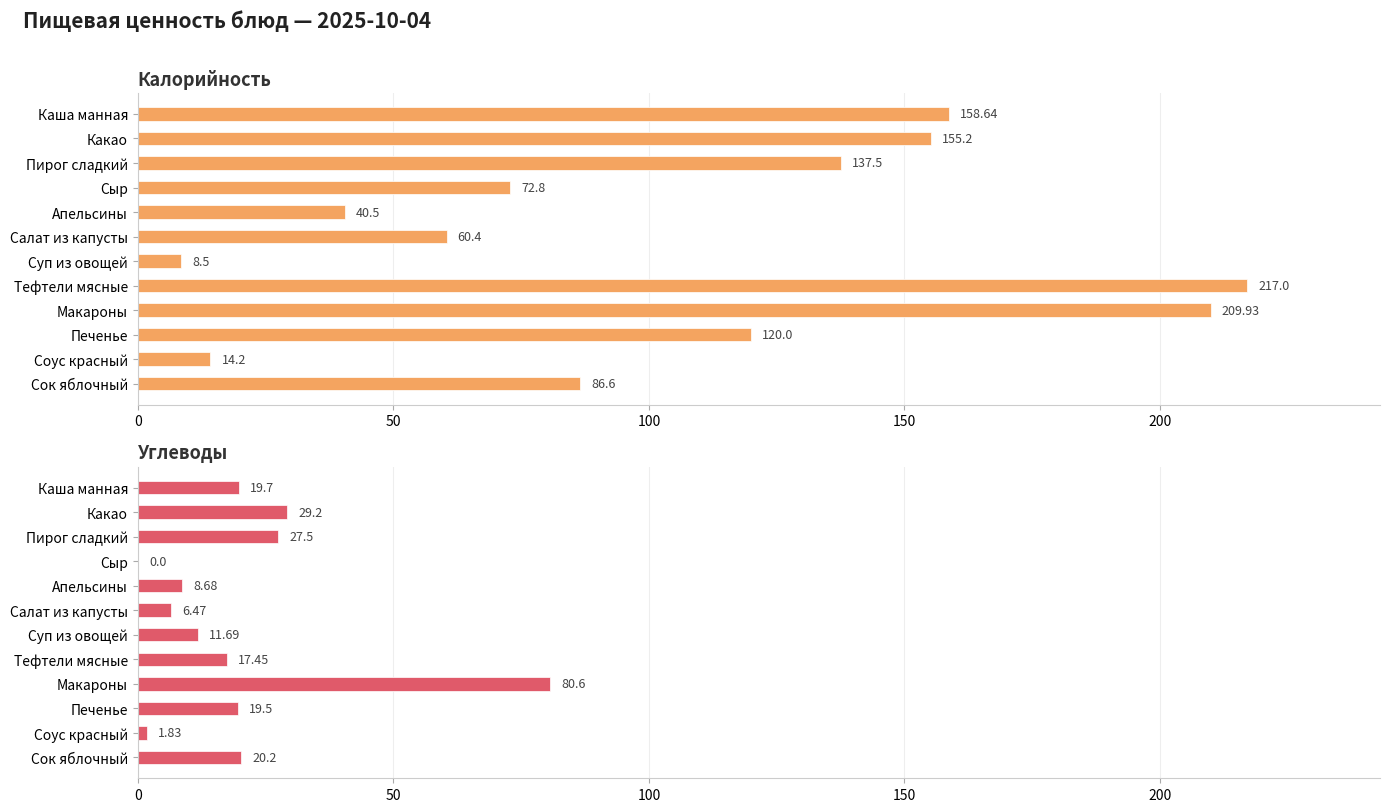

Which series has the largest total across all categories?

Калорийность